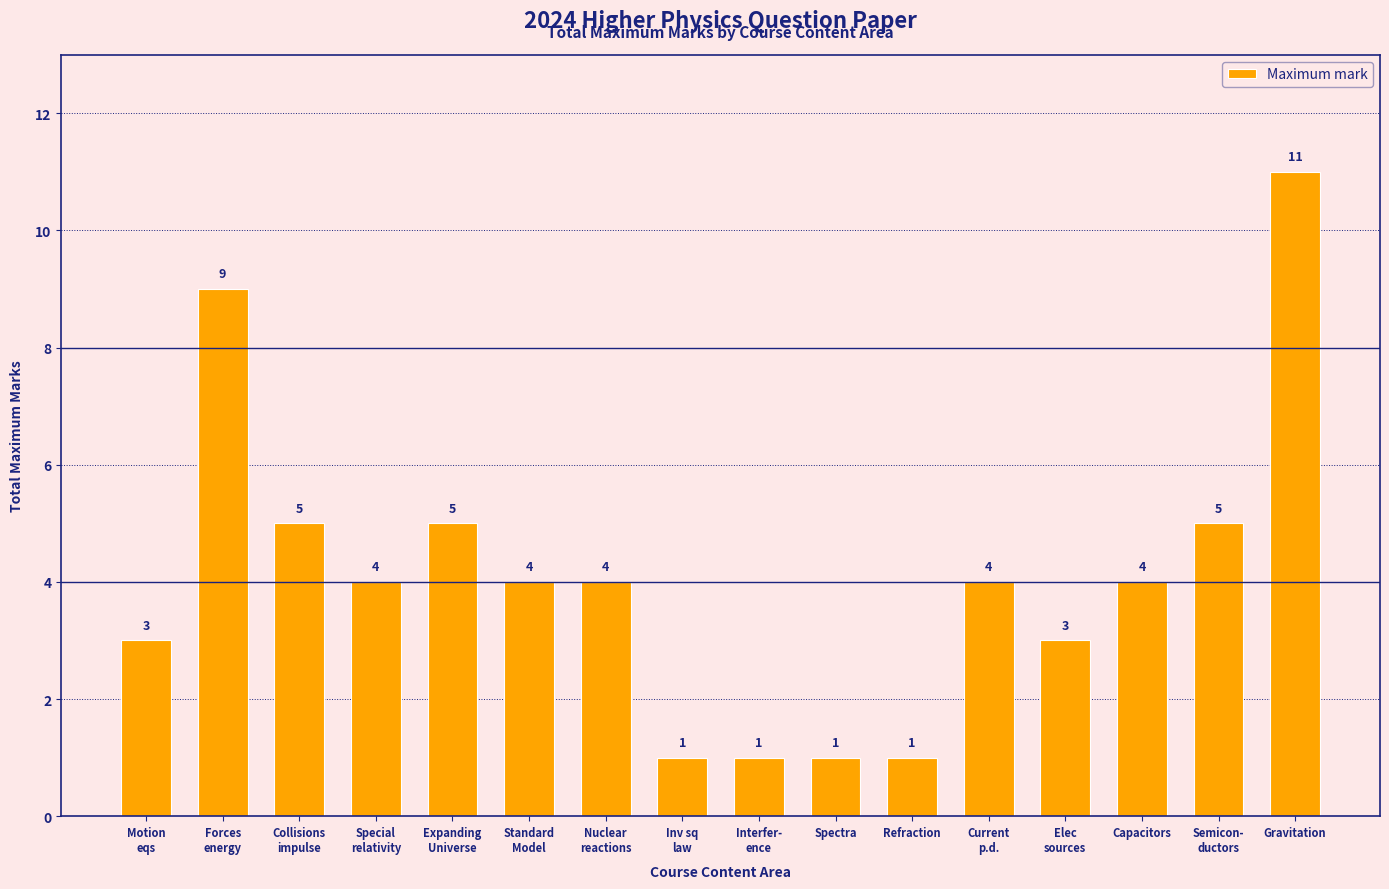

What is the value of the 4th bar from the left?

4